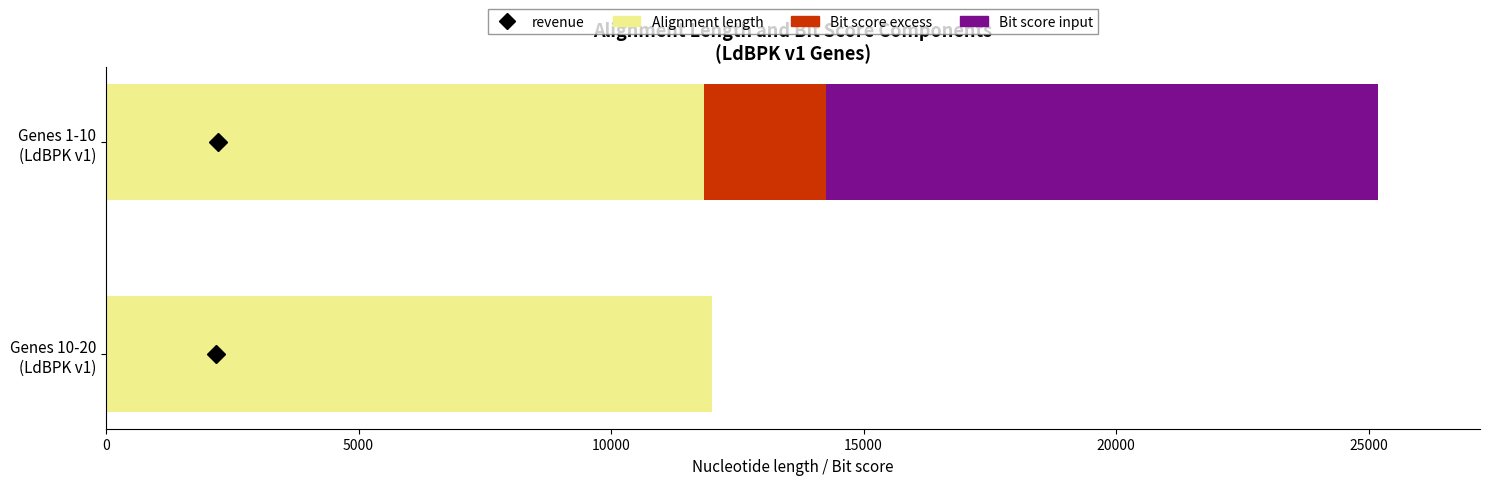

Count the number of data series in this chart.

3